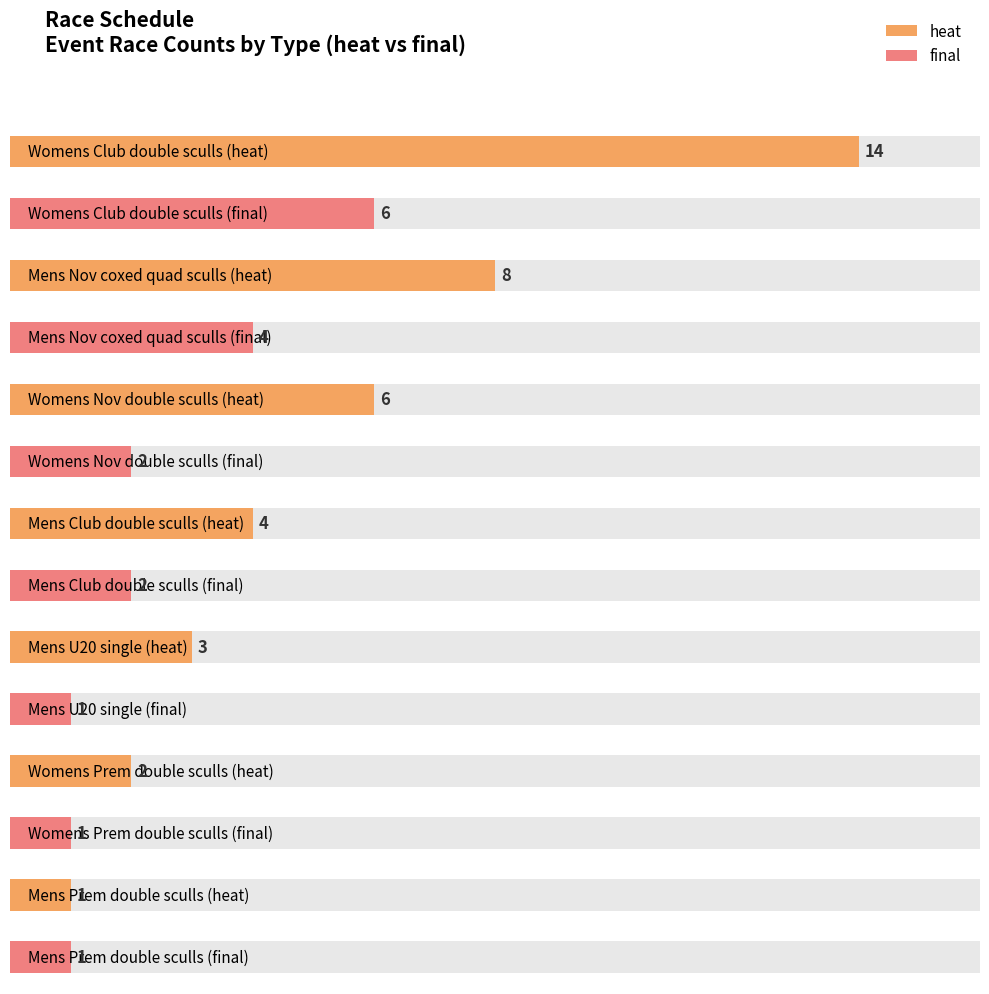

Reading right to left, extract all data points from this chart.

heat: Mens Prem double sculls=1	Womens Prem double sculls=2	Mens U20 single=3	Mens Club double sculls=4	Womens Nov double sculls=6	Mens Nov coxed quad sculls=8	Womens Club double sculls=14
final: Mens Prem double sculls=1	Womens Prem double sculls=1	Mens U20 single=1	Mens Club double sculls=2	Womens Nov double sculls=2	Mens Nov coxed quad sculls=4	Womens Club double sculls=6